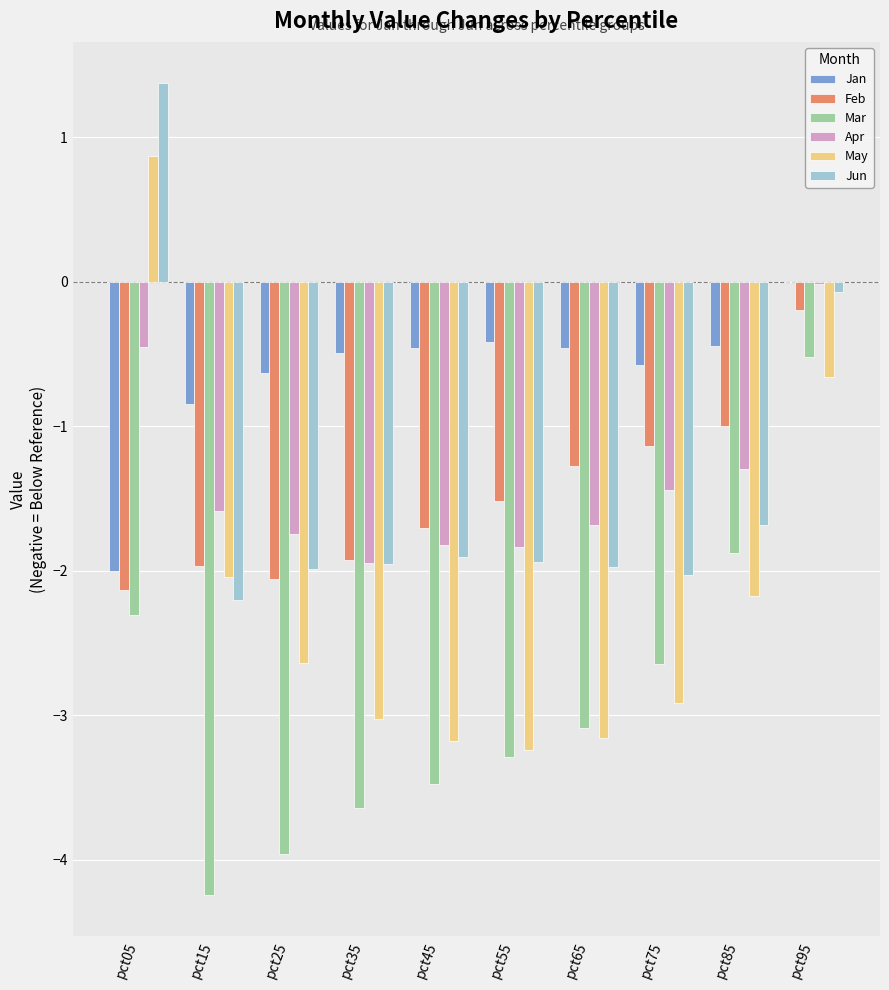

Is it true that Mar equals -4.0 at pct25?

True